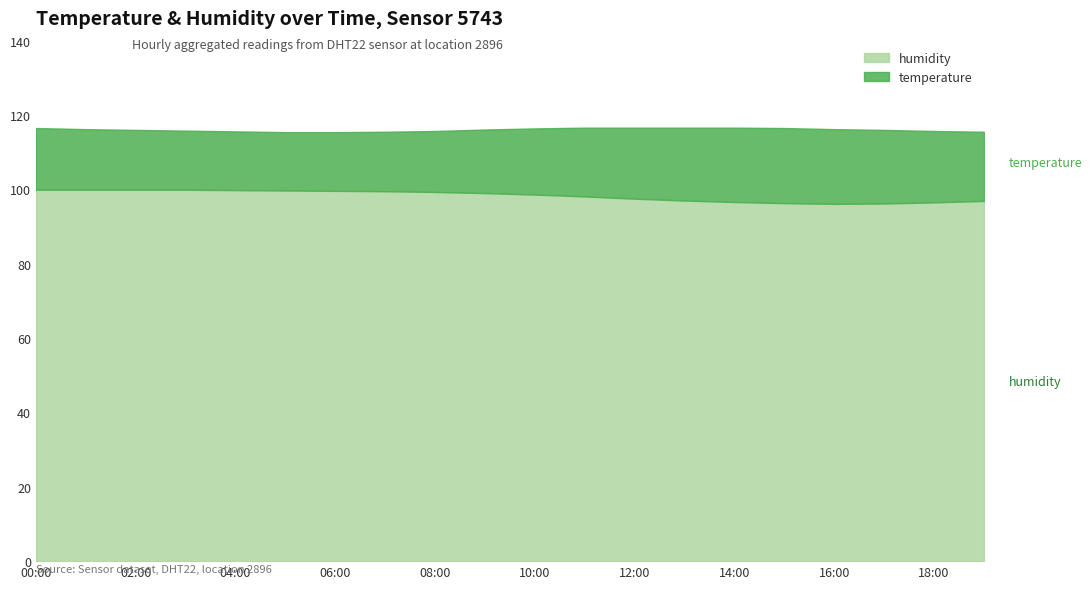

How many data points in humidity are less than 99?

10